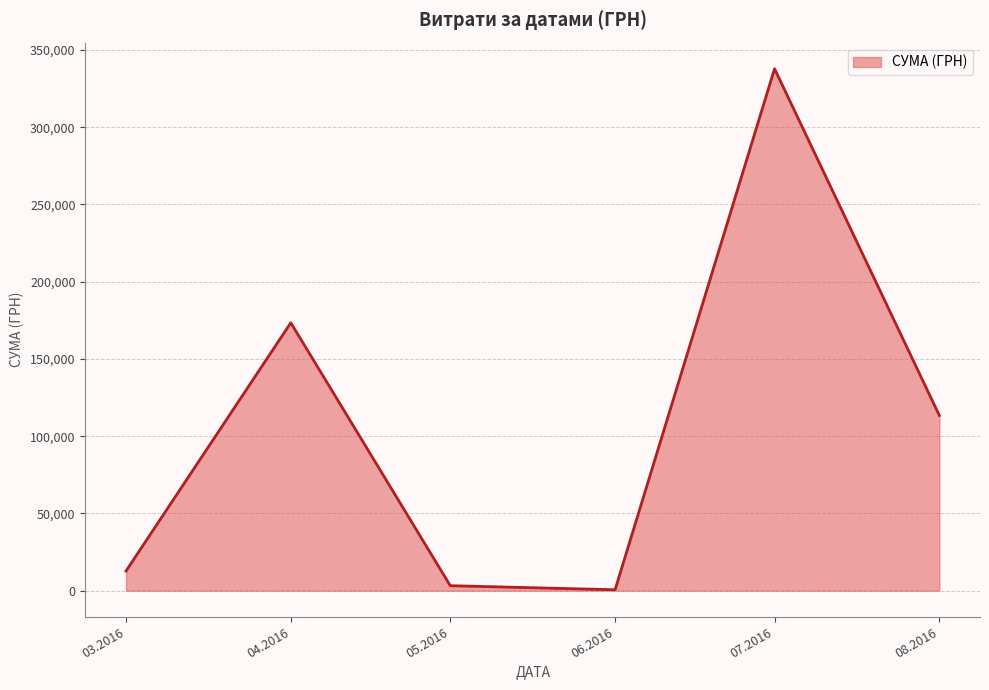

What is the greatest value displayed?

337824.5